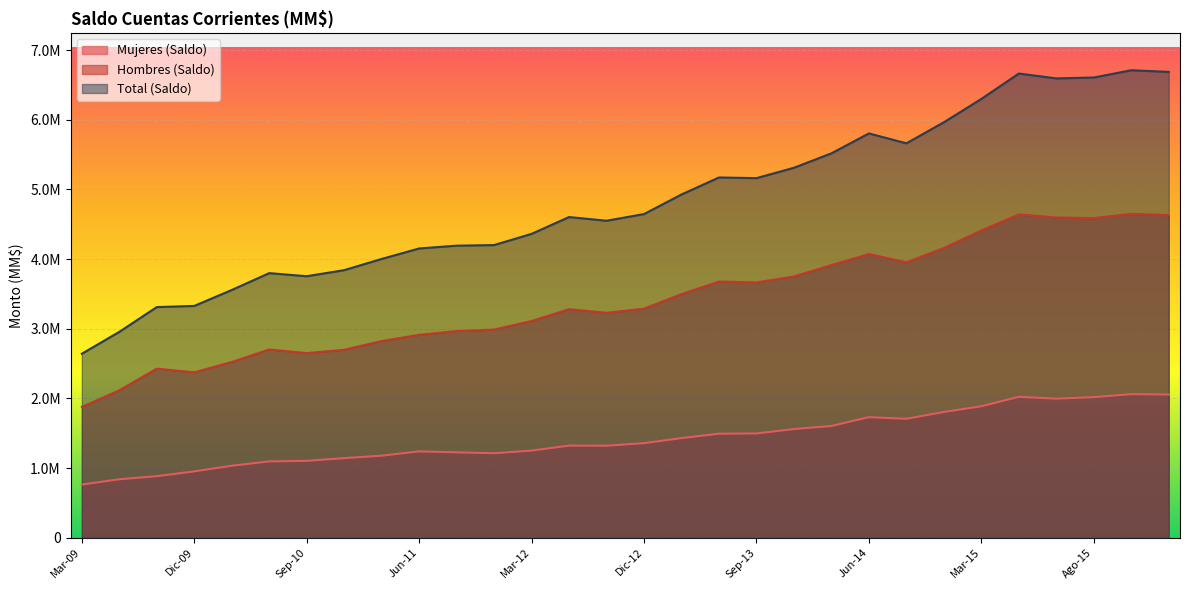

Between Dic-11 and Sep-12, which series saw the biggest shift?

Total (Saldo)